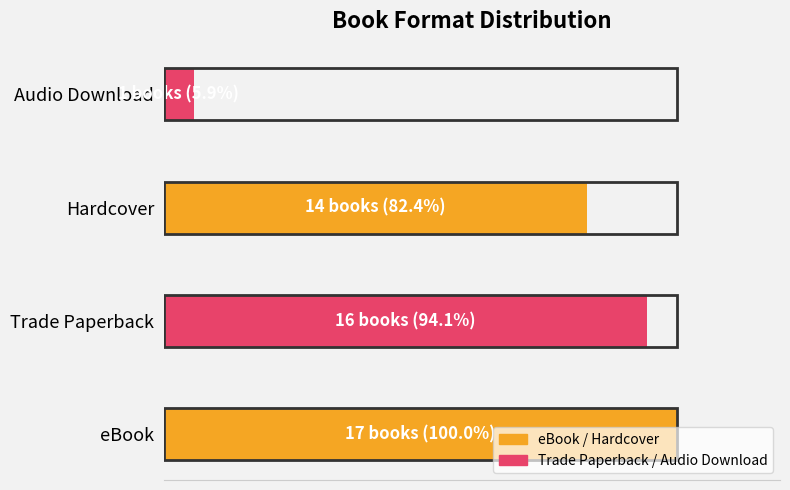

Does the chart contain stacked bars?

No